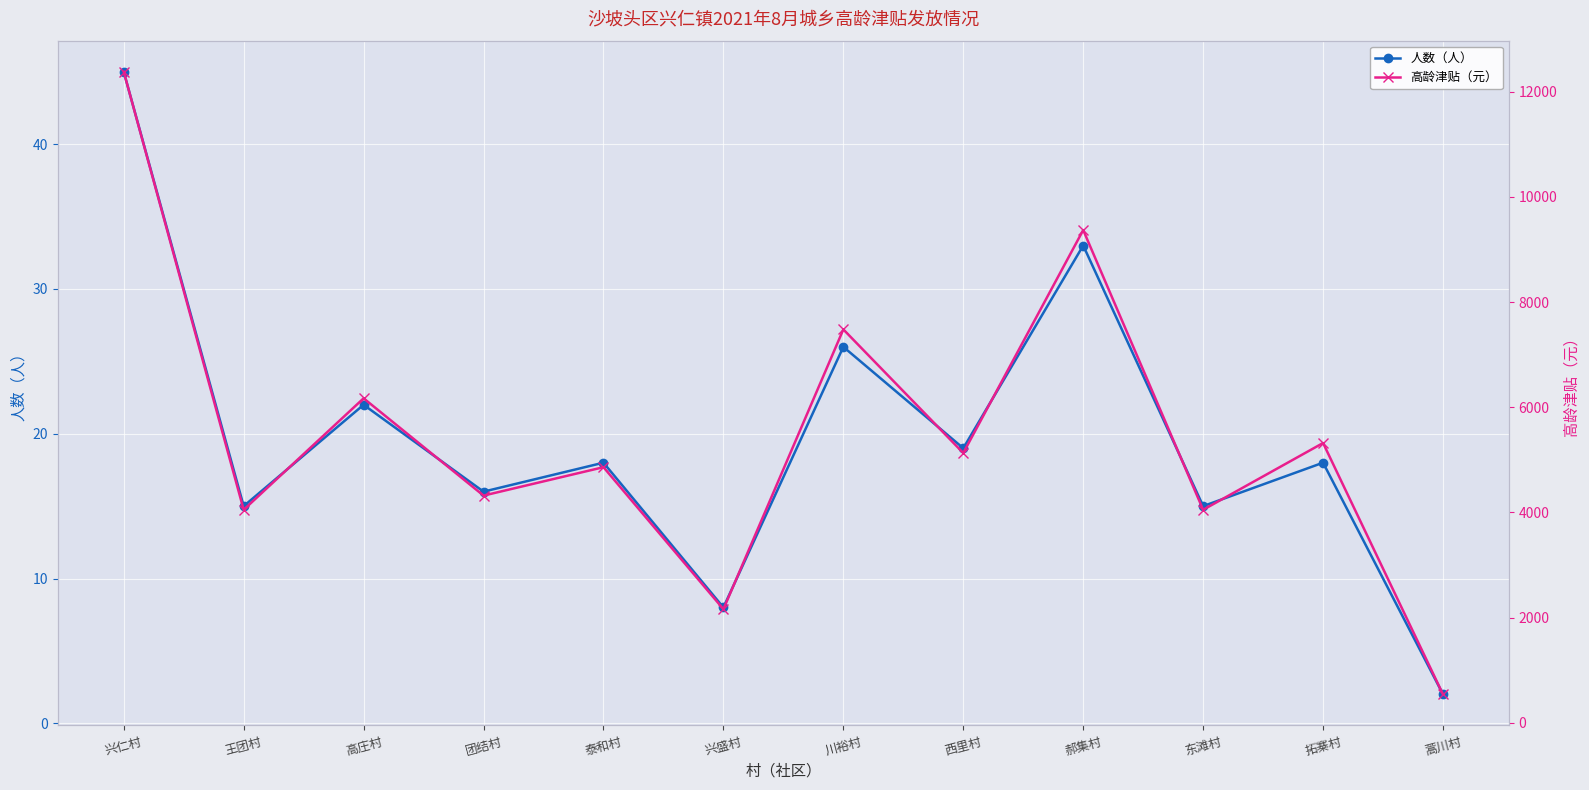

At which category is the sum across all series the highest?

兴仁村